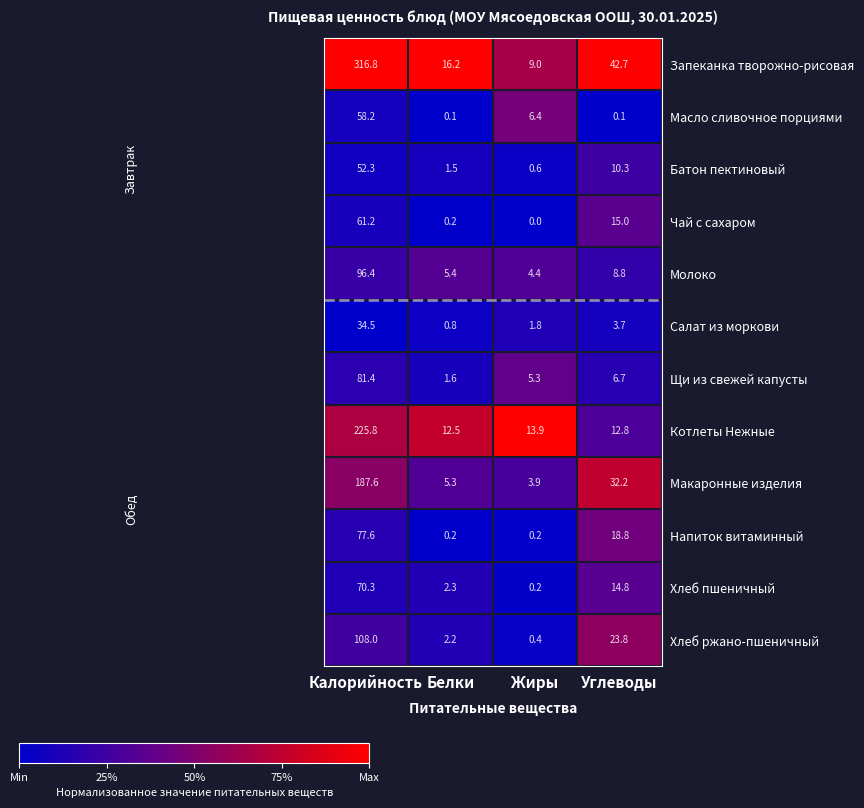

At which label is Салат из моркови closest to 17?

Углеводы